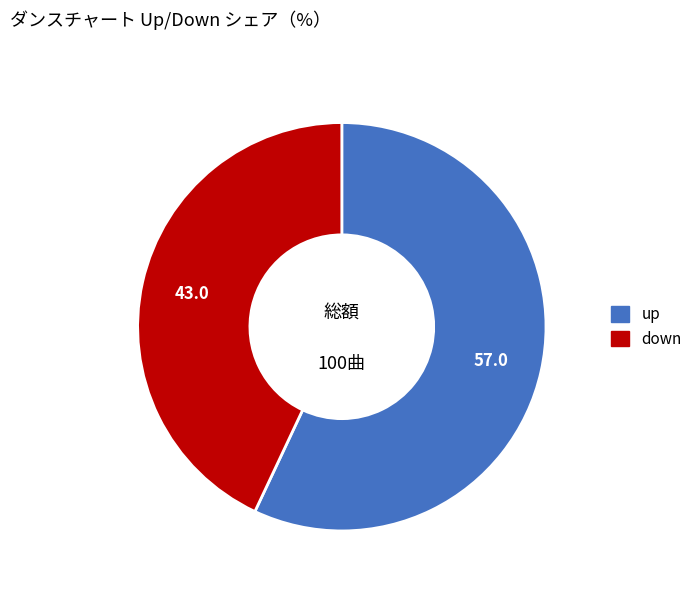

Is it true that down is 18% of the pie?

False